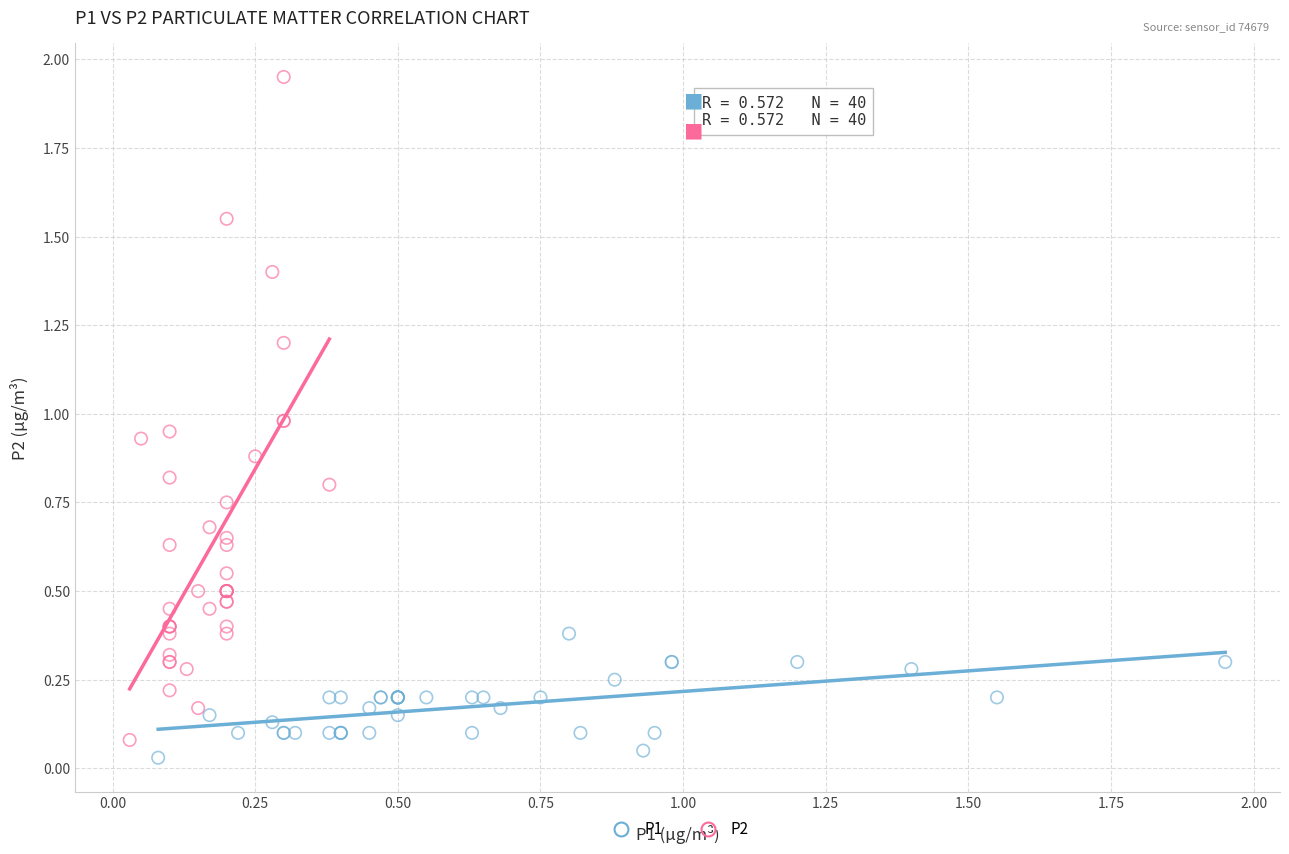

Which series has the widest spread of Y values?

P2